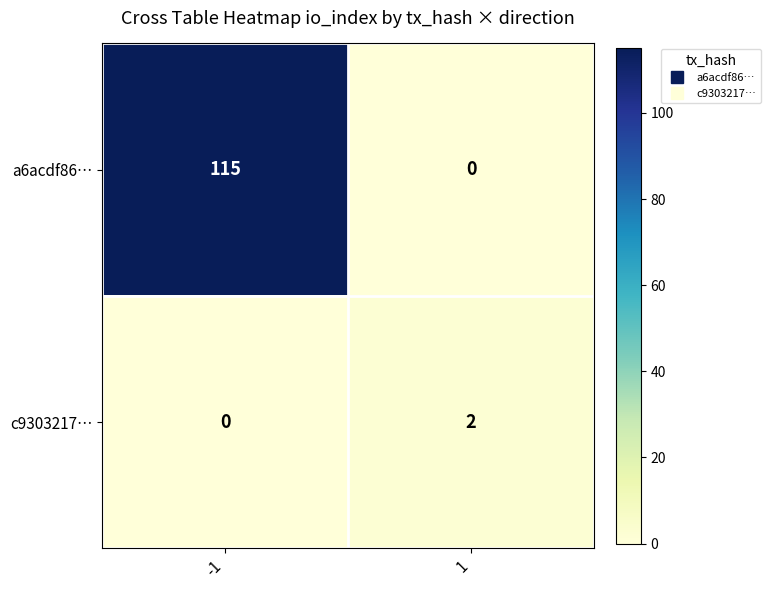

What is the total value across all series at 1?

2